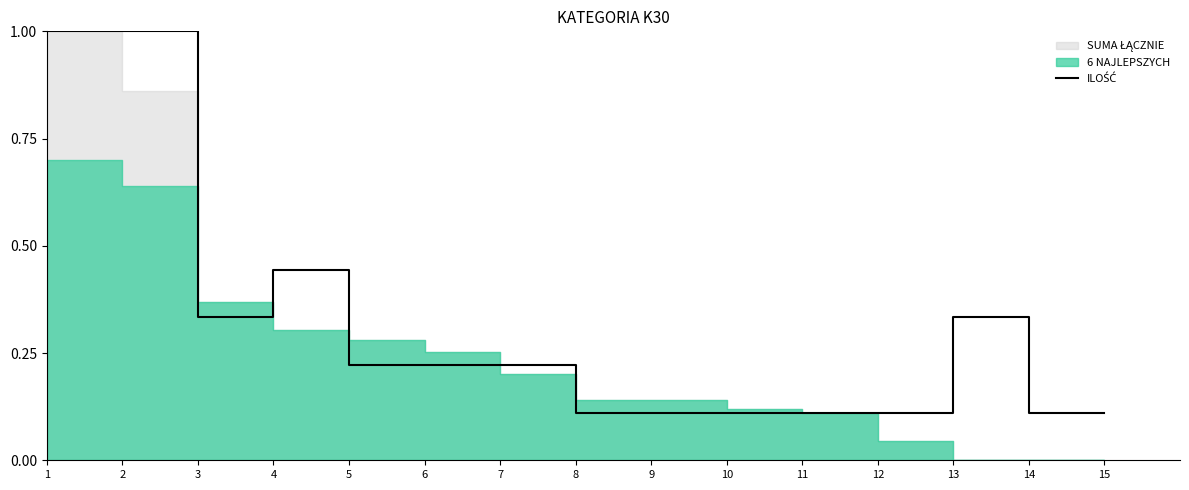

What value does the data have at 10?

0.1